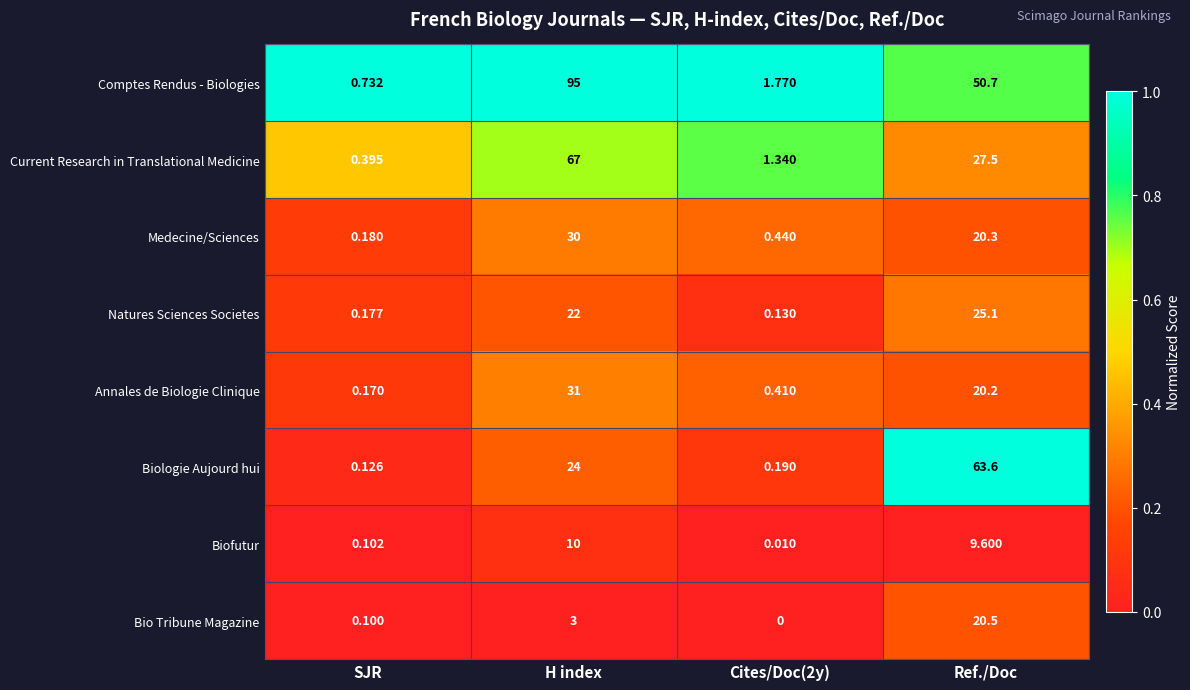

Rank the series by their maximum value, from highest to lowest.

Comptes Rendus - Biologies, Current Research in Translational Medicine, Biologie Aujourd hui, Annales de Biologie Clinique, Medecine/Sciences, Natures Sciences Societes, Bio Tribune Magazine, Biofutur